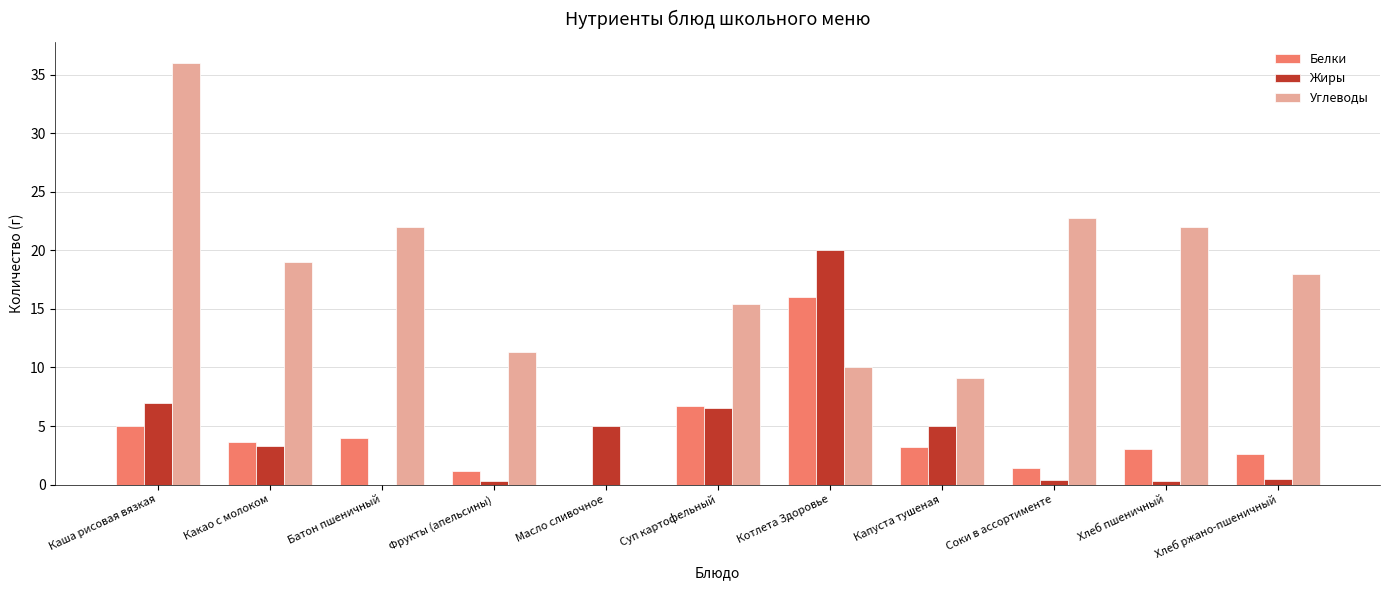

Which series has the largest total across all categories?

Углеводы